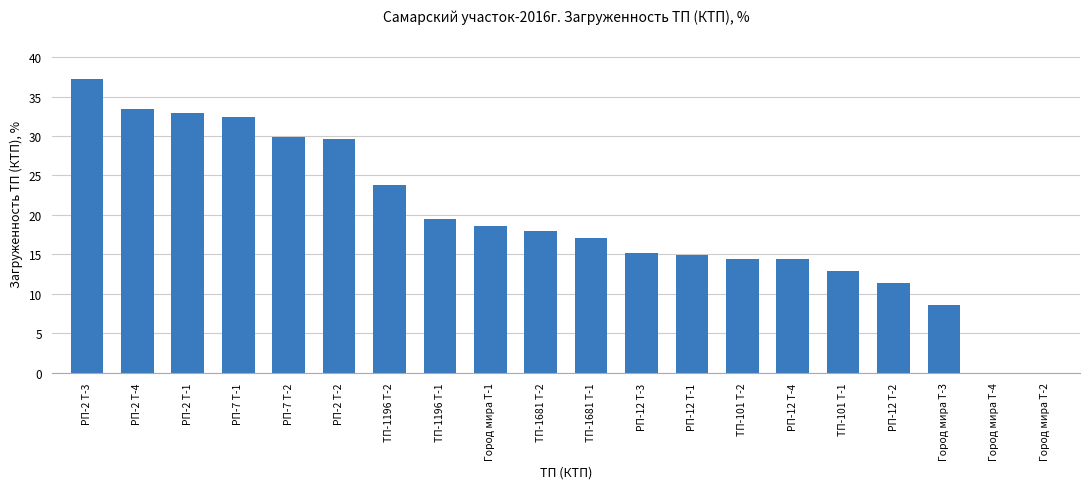

What is the sum of the values at Город мира Т-2 and ТП-101 Т-1?

12.9